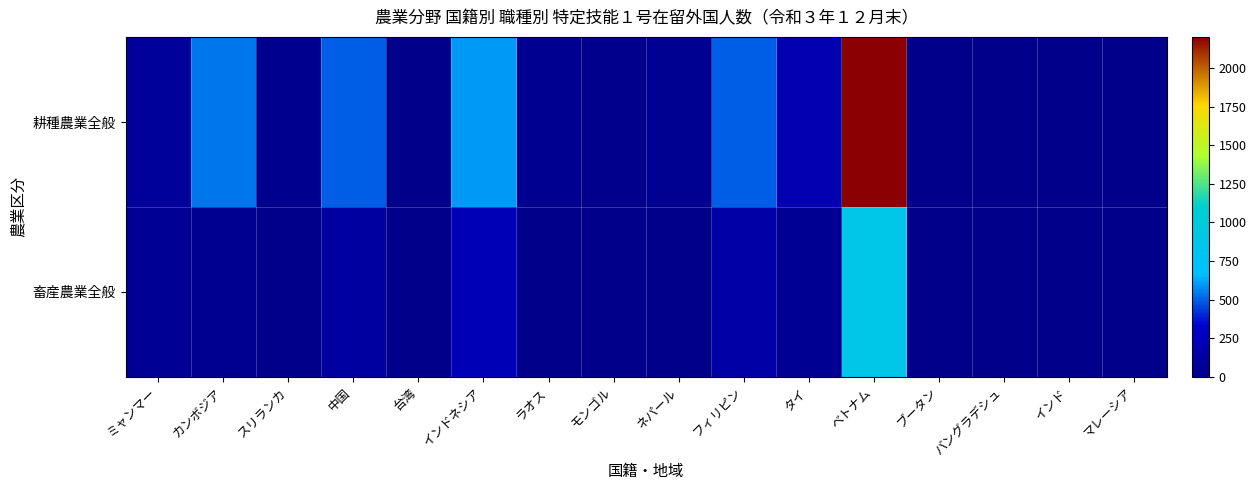

At インド, list the series in order from smallest to largest.

畜産農業全般, 耕種農業全般